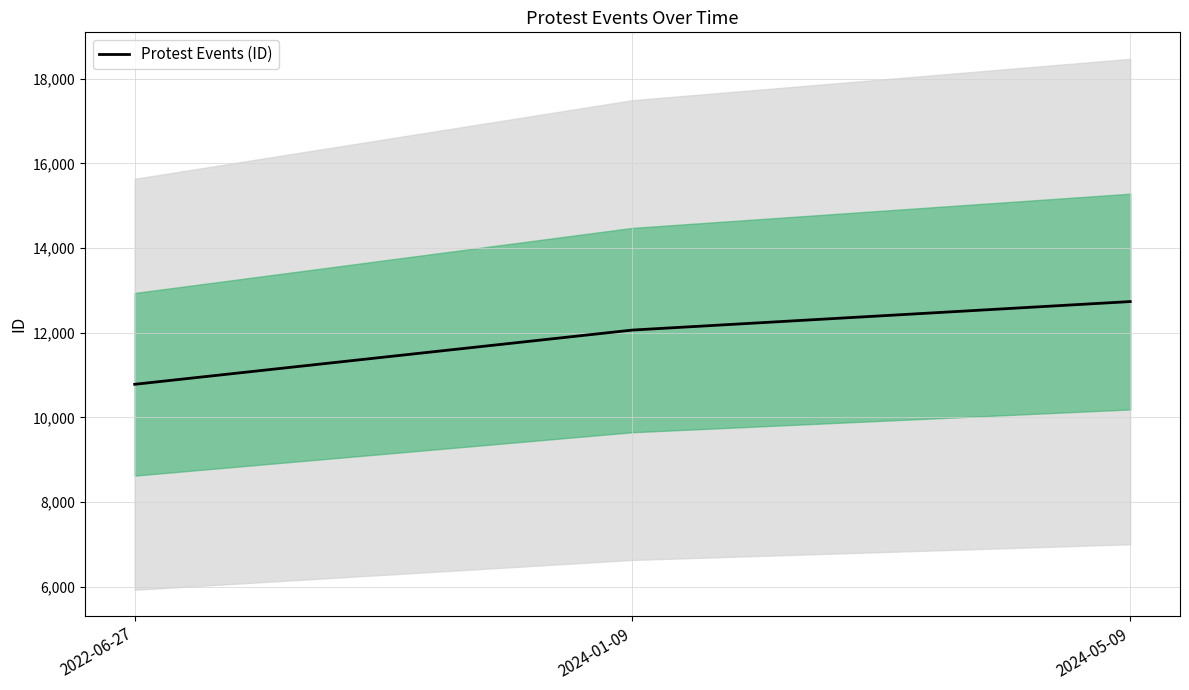

Count the number of values greater than 12065.

1